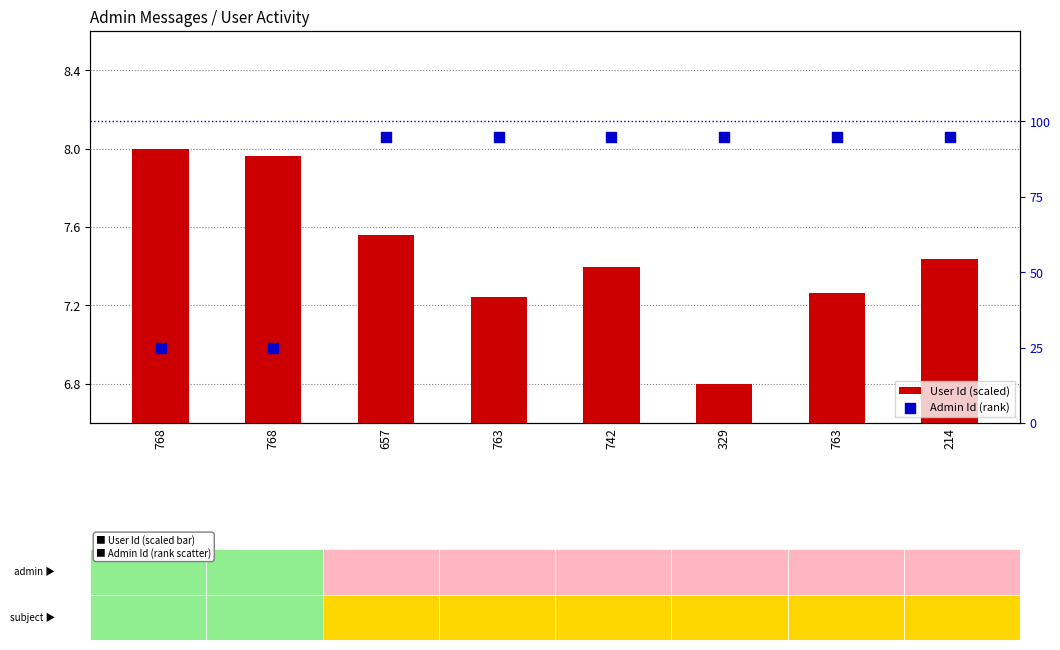

What are all the series names shown in the legend?

User Id (scaled), Admin Id (rank)